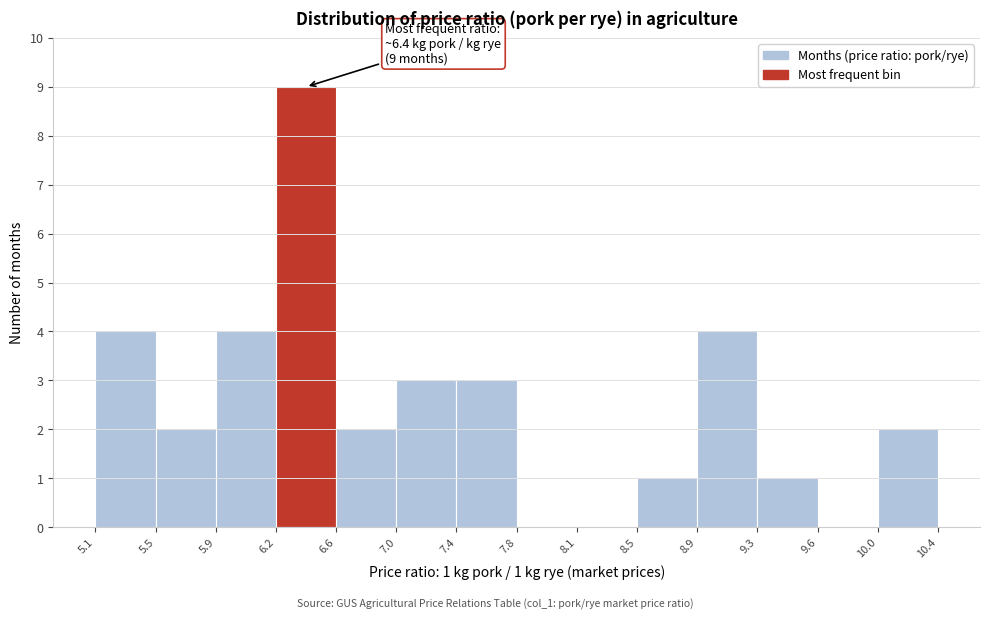

Over which range of the x-axis is the bar tallest?

6.2 to 6.6